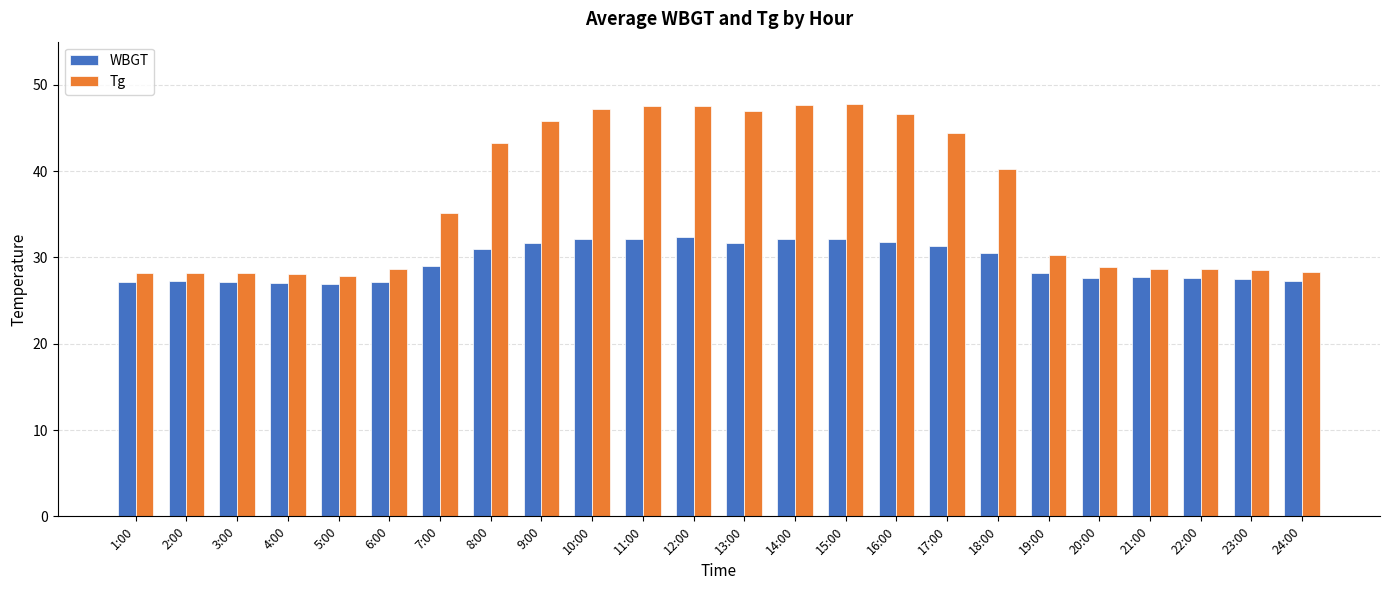

True or false: WBGT has a value of 27.3 at 2:00.

True